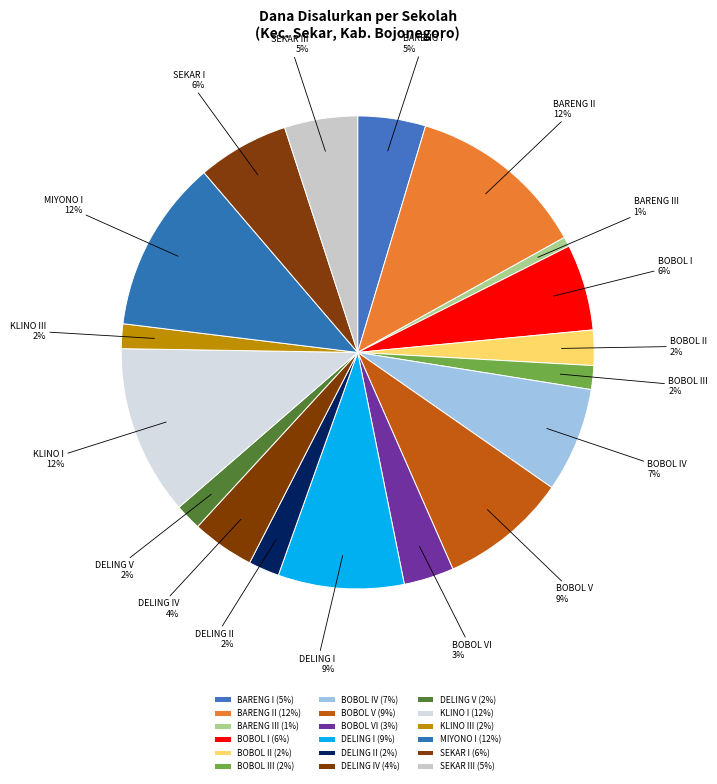

Is it true that SEKAR III is 5% of the pie?

True